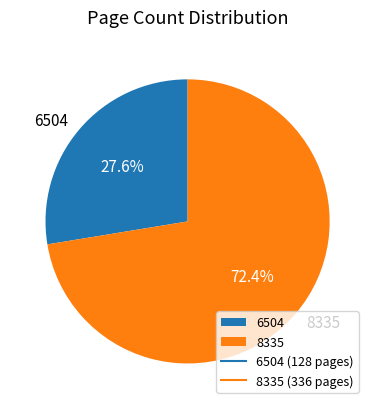

Which category accounts for the majority?

8335